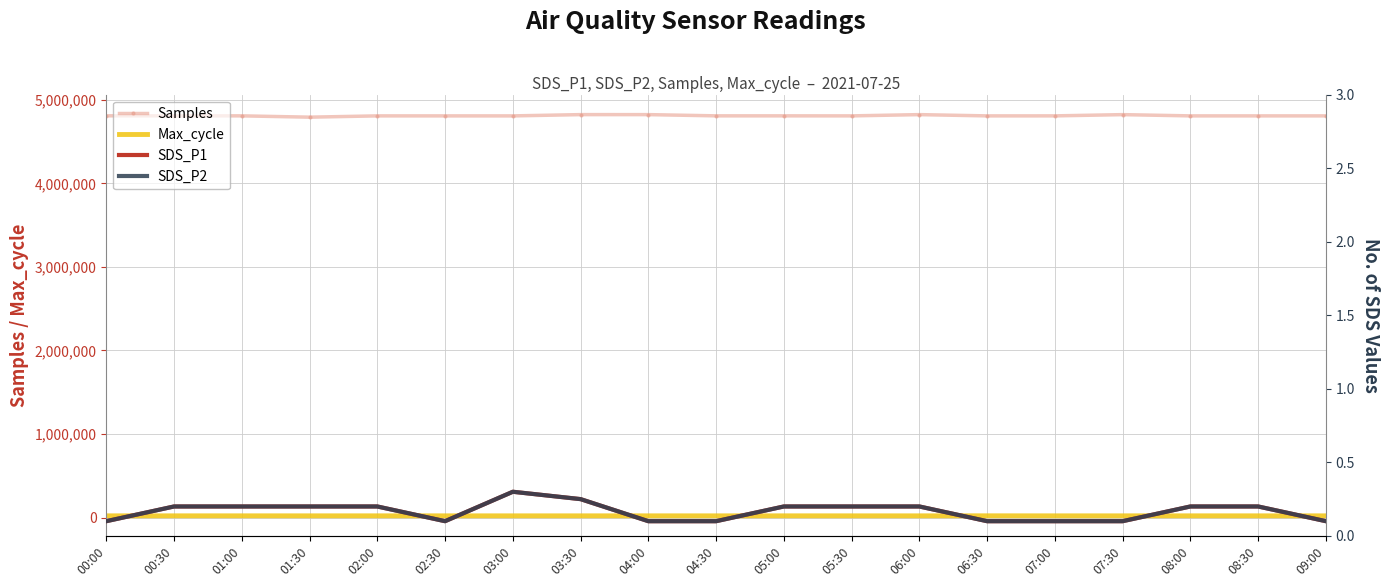

True or false: SDS_P2 has a value of 0.0 at 04:30.

False